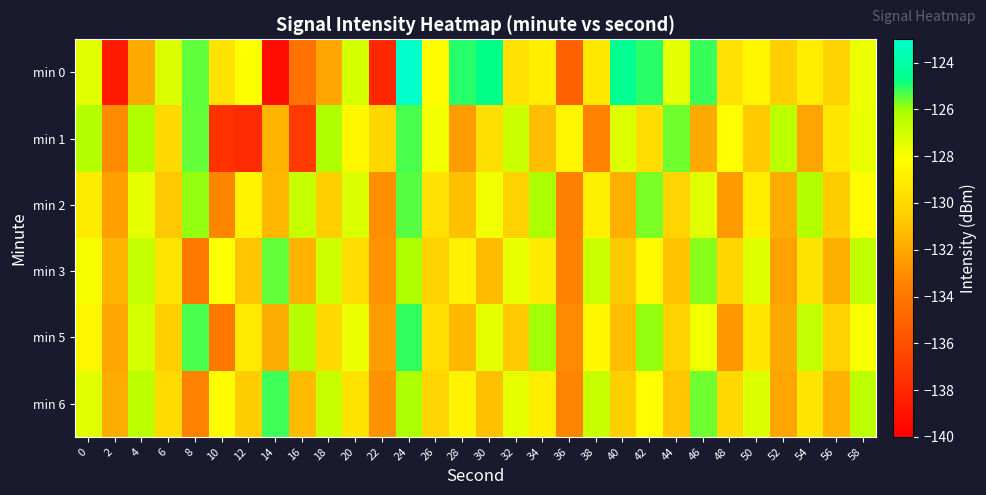

Which series changed the most between 6 and 20?

min 2